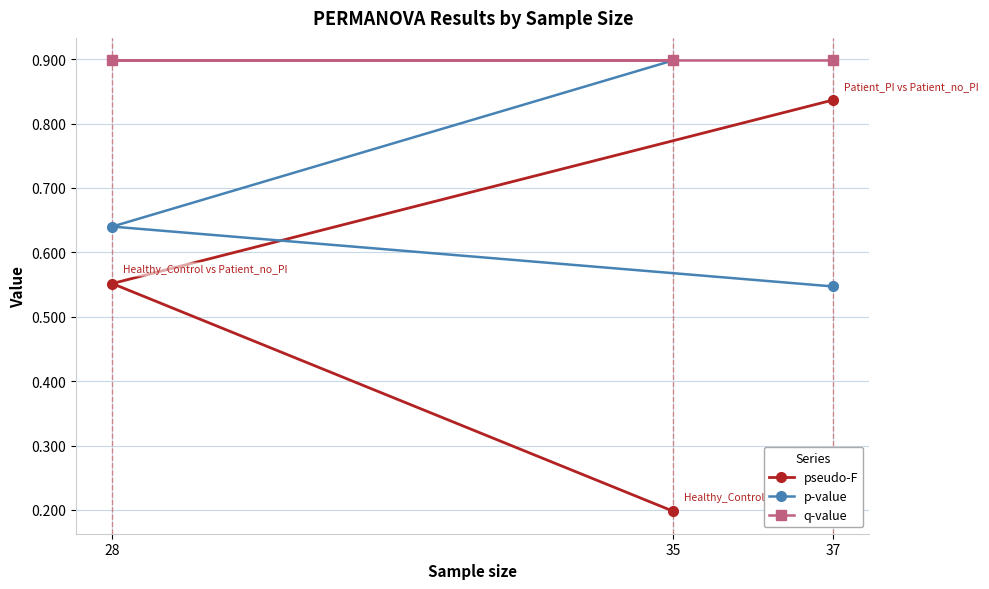

Does the chart display data point markers on the line(s)?

Yes